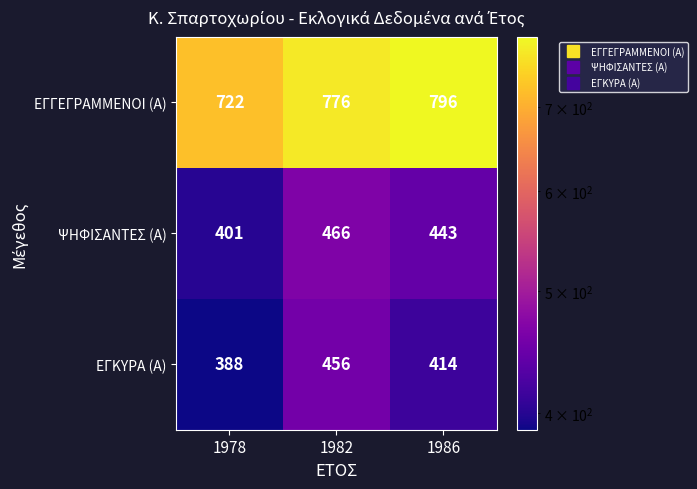

Which series has the widest spread of values?

ΕΓΓΕΓΡΑΜΜΕΝΟΙ (Α)